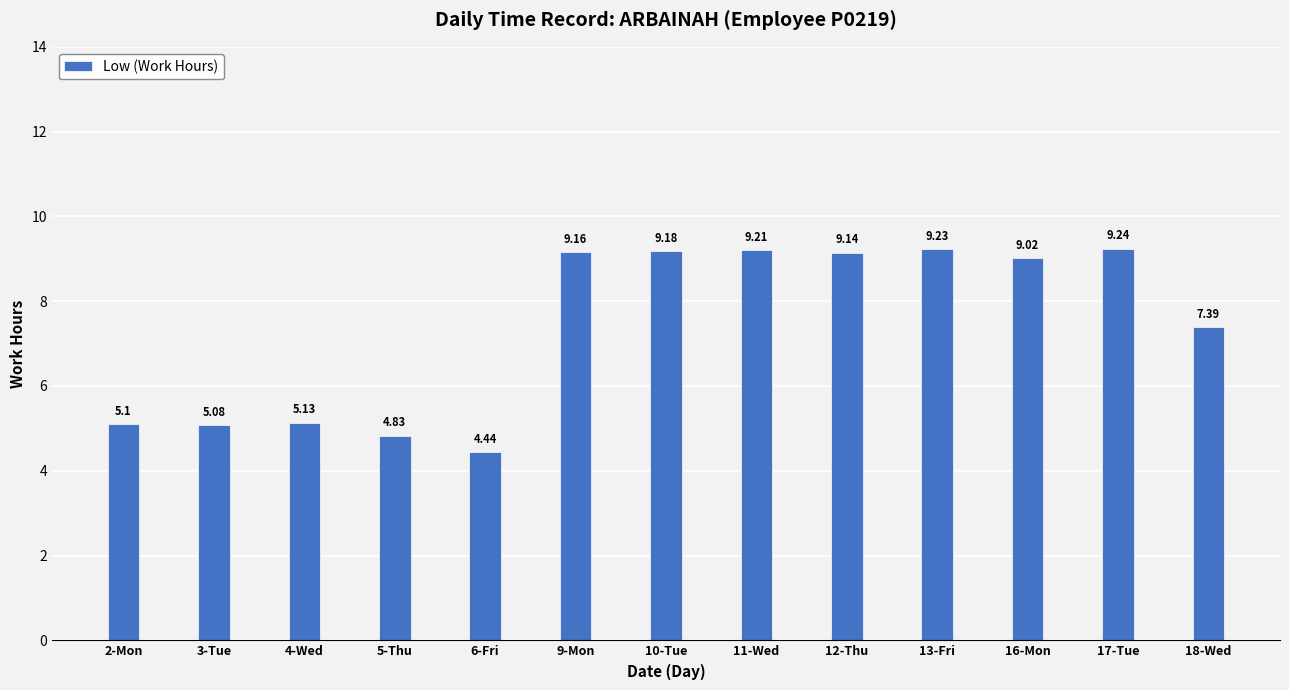

What is the sum of all values?

96.2